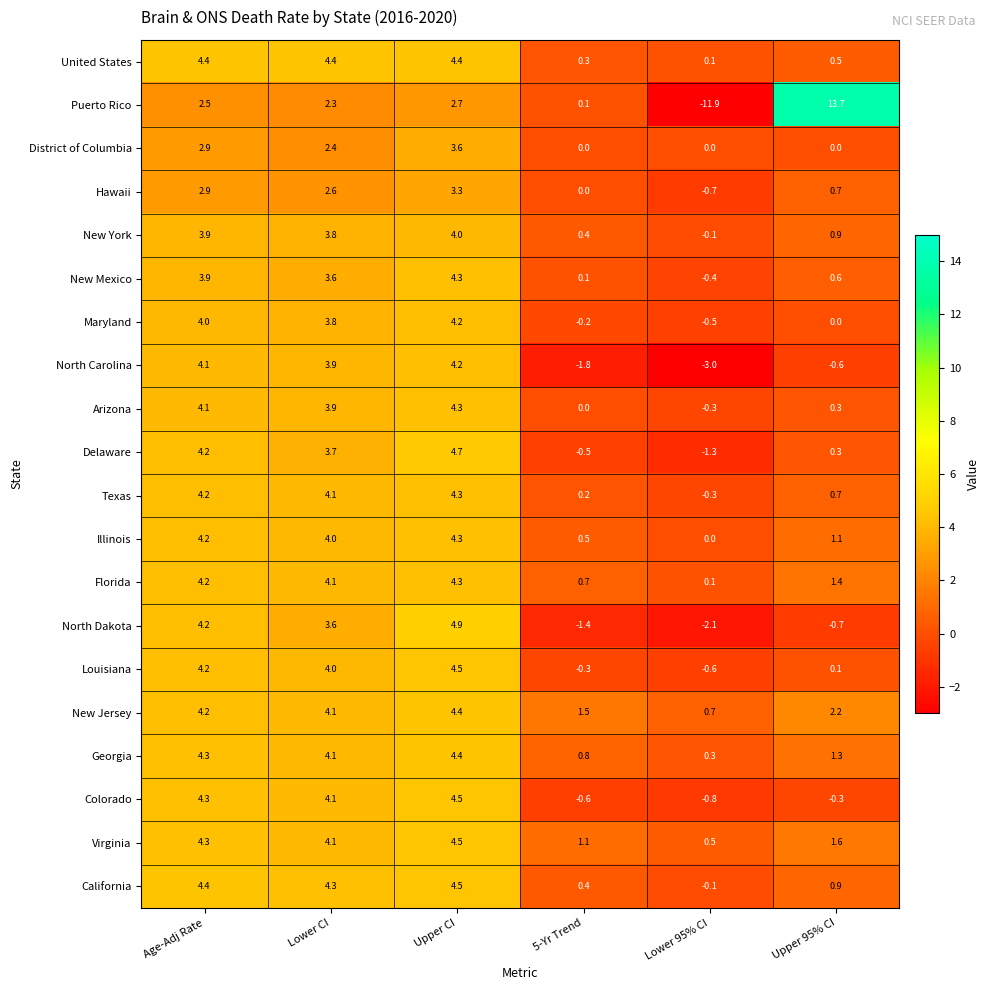

The Virginia series shows 7.0 at Upper CI. True or false?

False